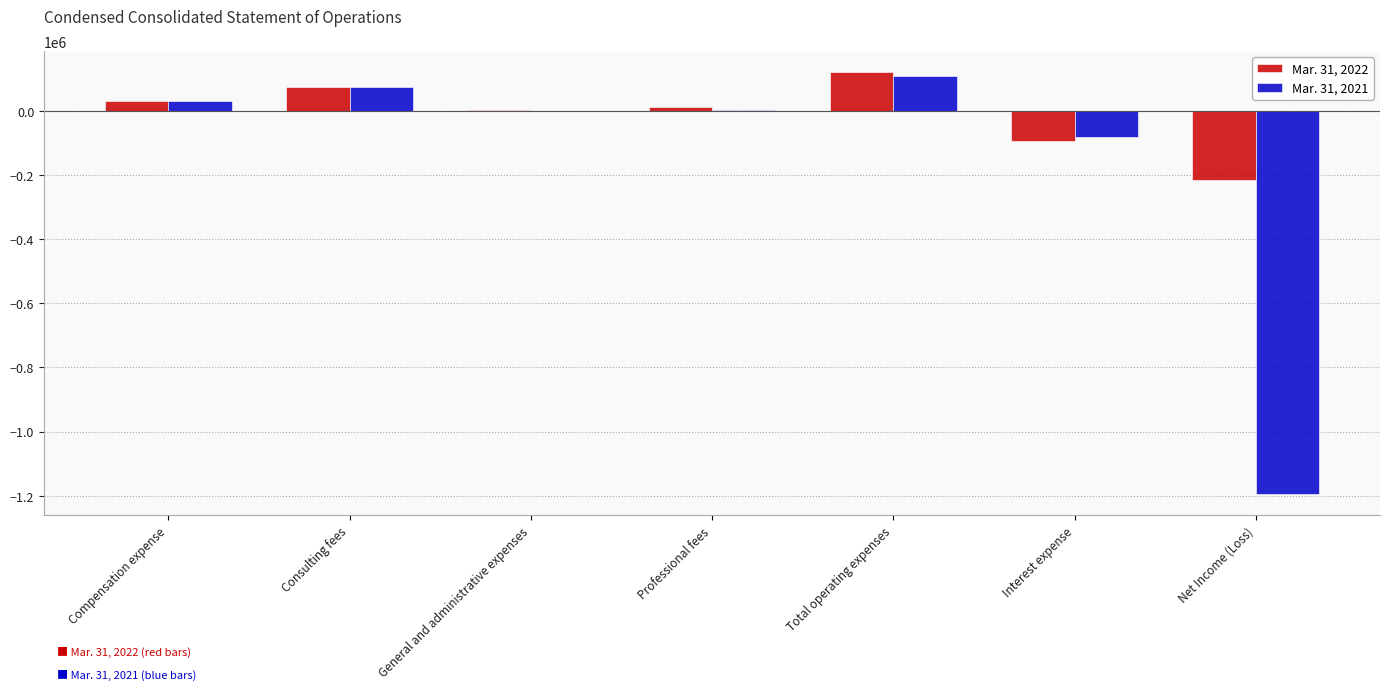

At which category is the sum across all series the highest?

Total operating expenses